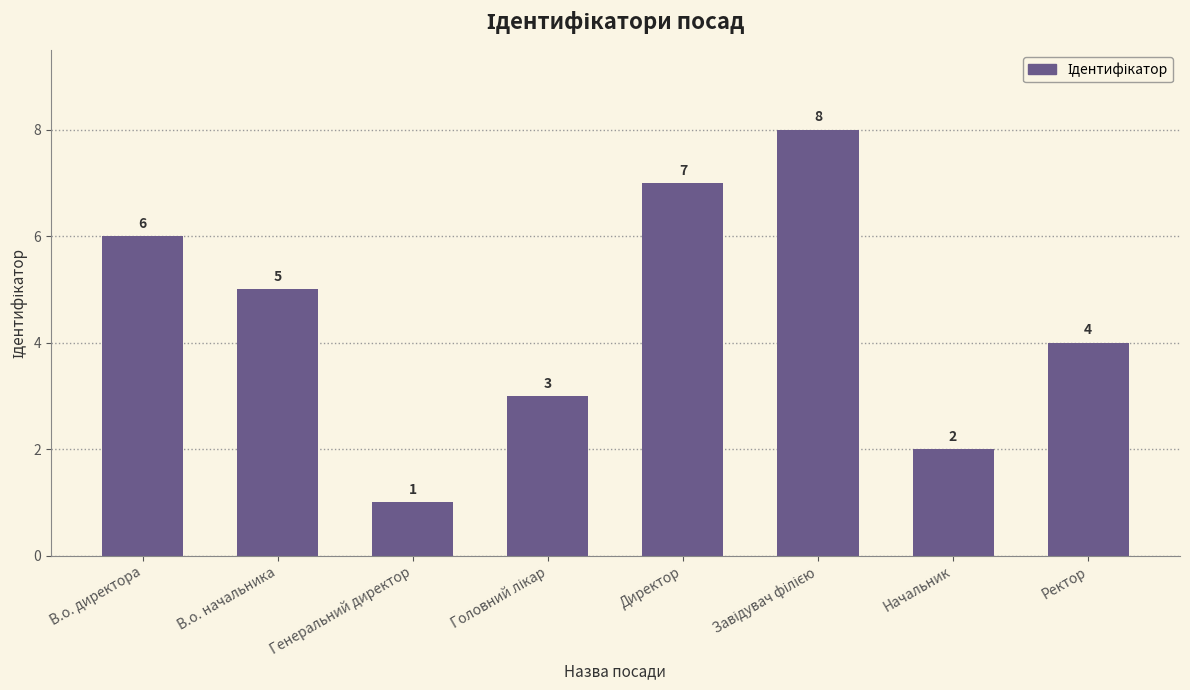

What position from the left is Директор?

5